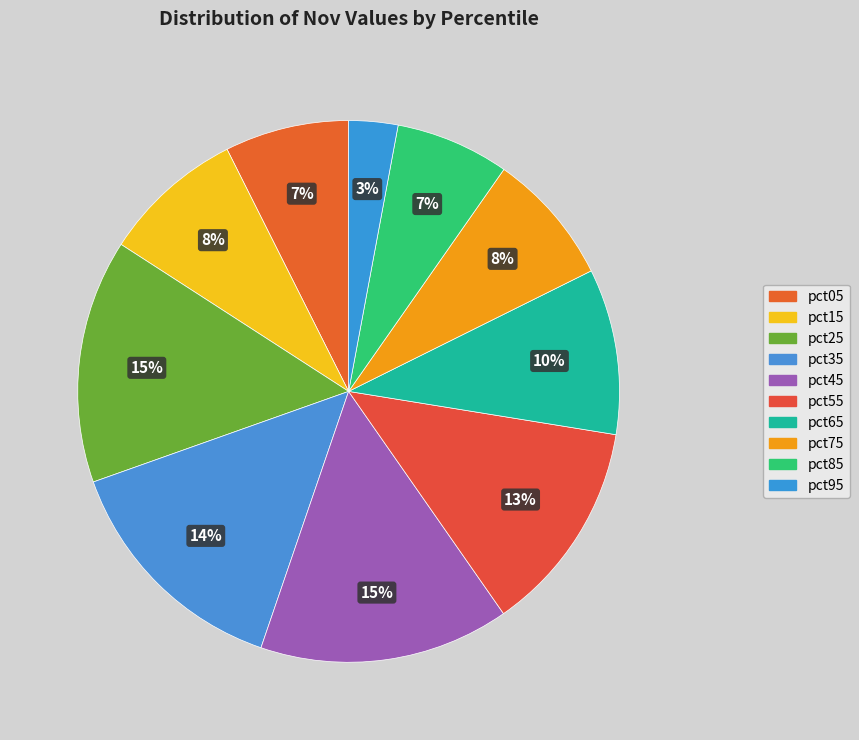

What is the change in value from pct65 to pct75?

-0.1